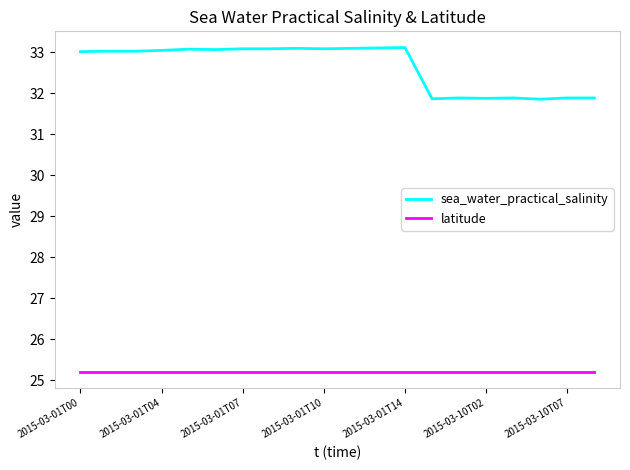

What is the greatest value displayed?

33.1